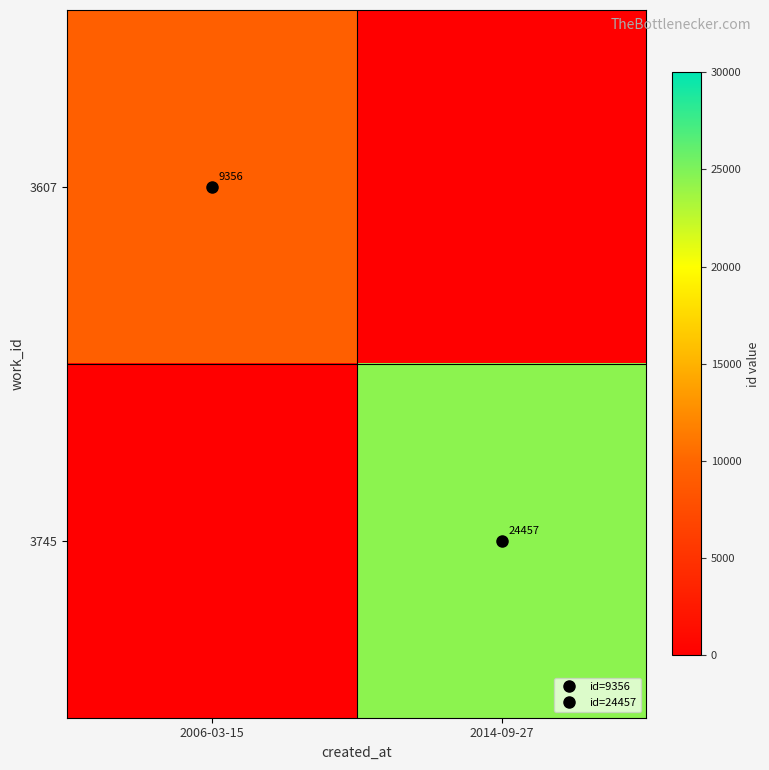

Which category has the lowest value in the 3607 series?

2014-09-27